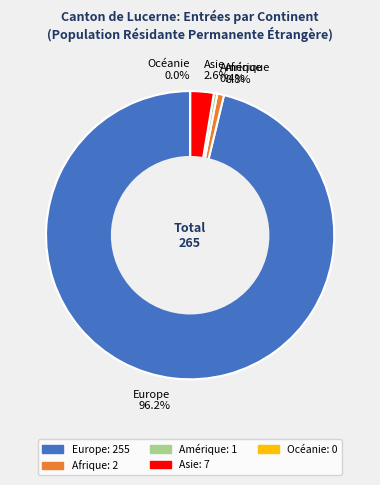

What percentage do Amérique and Asie together represent?

3.0%